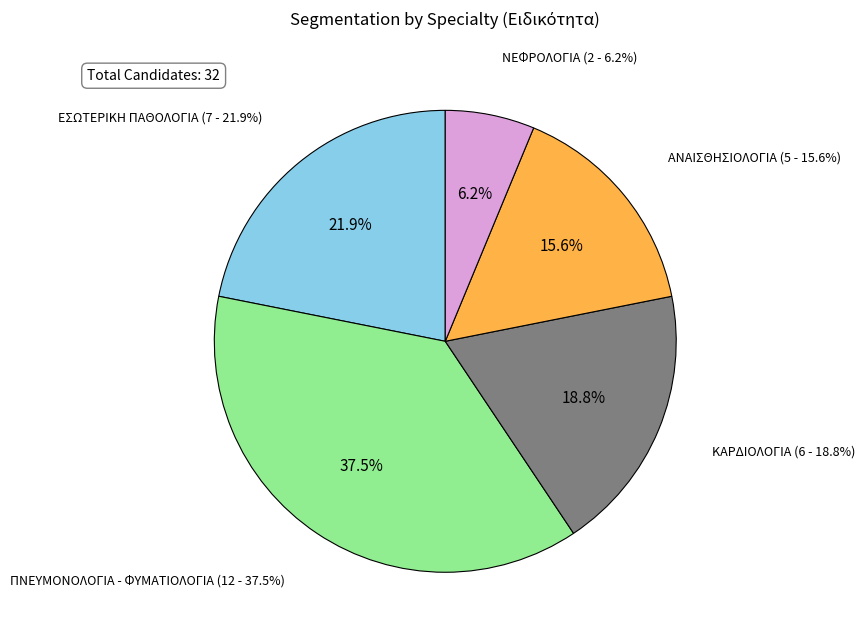

What portion of the pie excludes ΕΣΩΤΕΡΙΚΗ ΠΑΘΟΛΟΓΙΑ?

78.1%